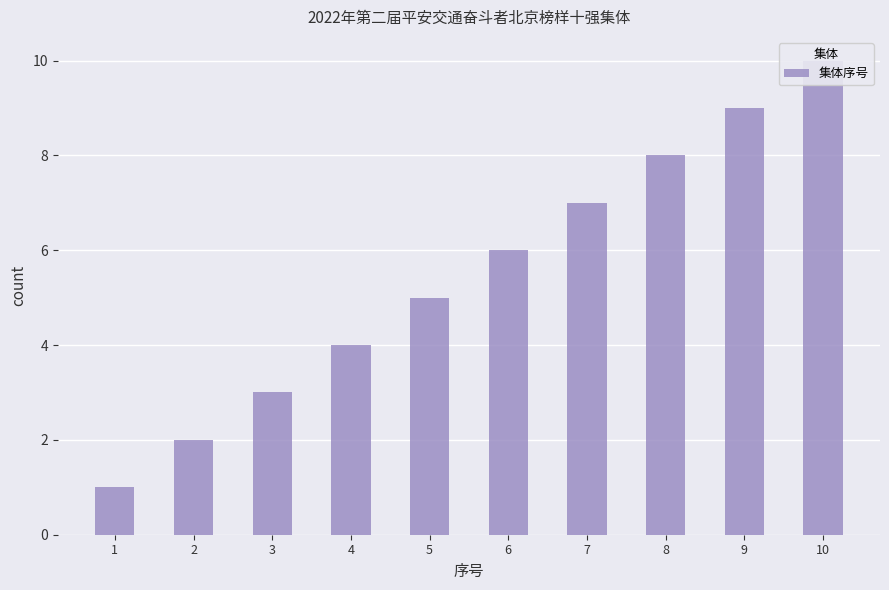

Reading left to right, extract all data points from this chart.

1	2	3	4	5	6	7	8	9	10